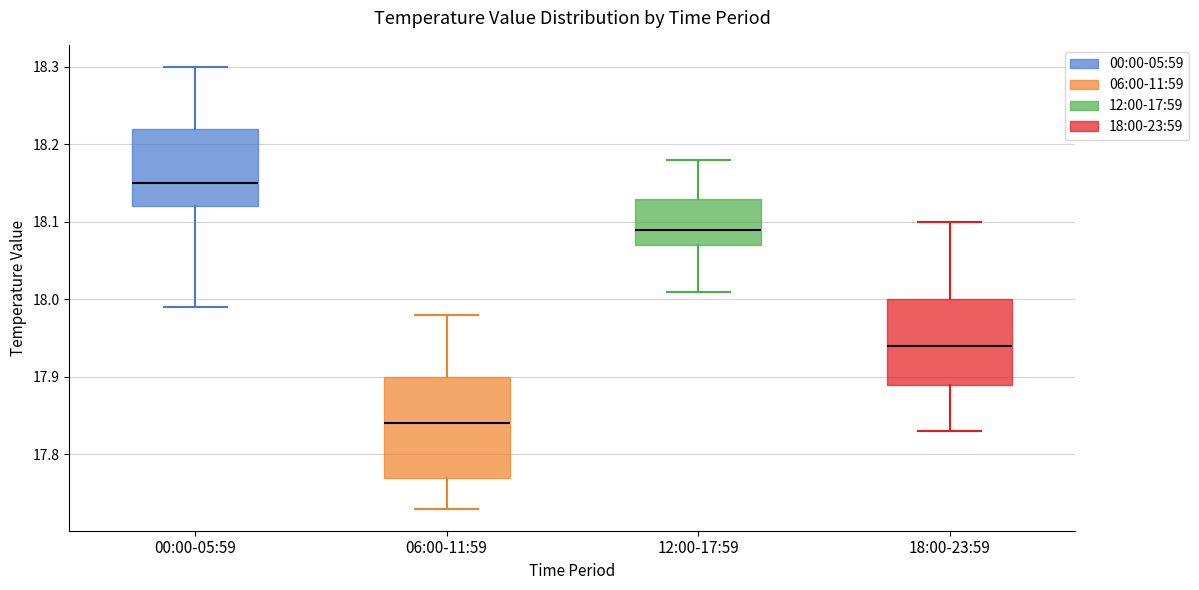

Where is the lower edge of the box for 12:00-17:59 on the y-axis? The values are not printed on the chart, so give them approximately, as read against the axis.

18.07